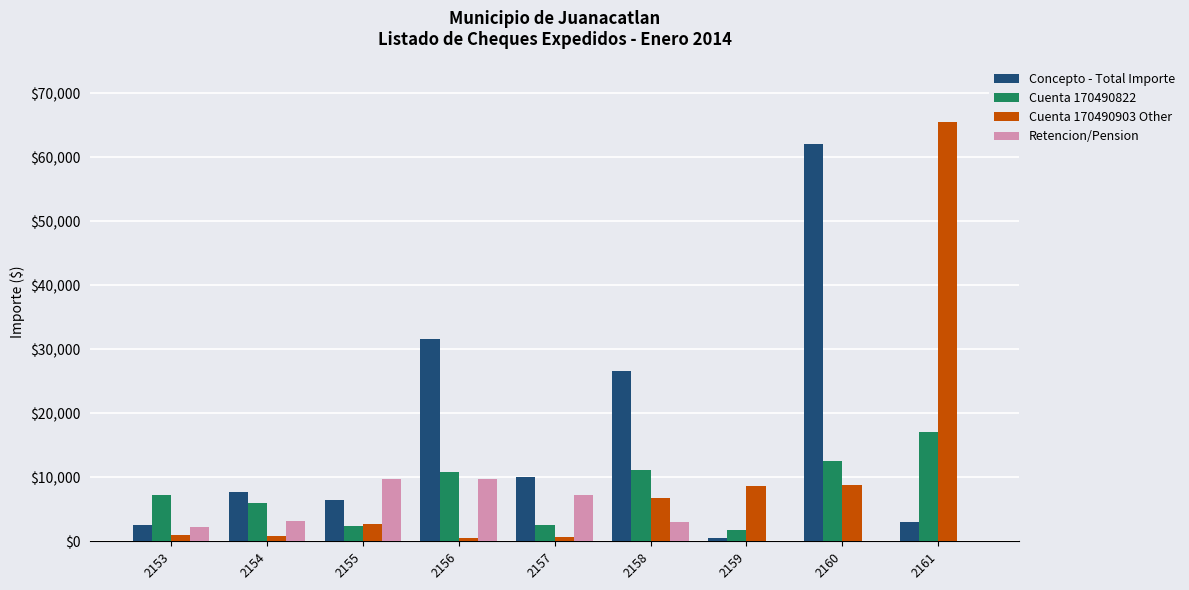

What is the average value of the Cuenta 170490903 Other series?

10640.3